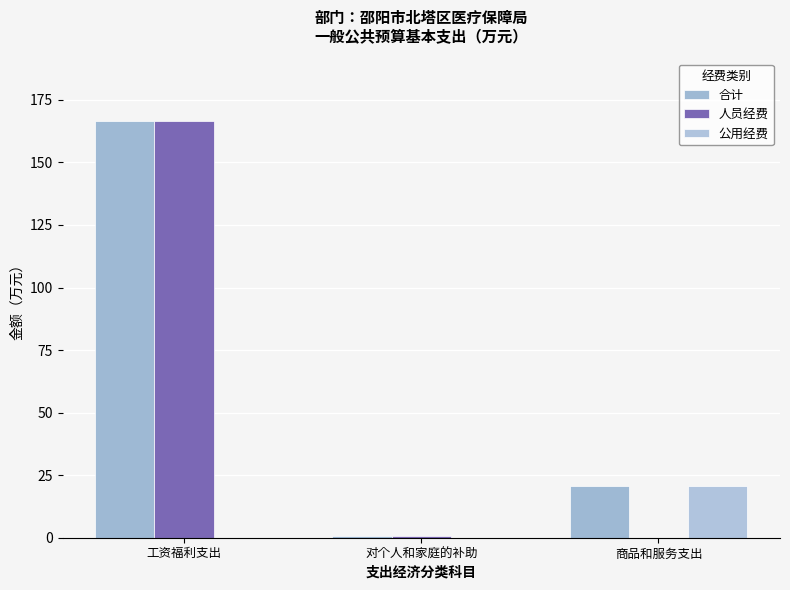

Rank the categories by 公用经费 value from lowest to highest.

工资福利支出, 对个人和家庭的补助, 商品和服务支出